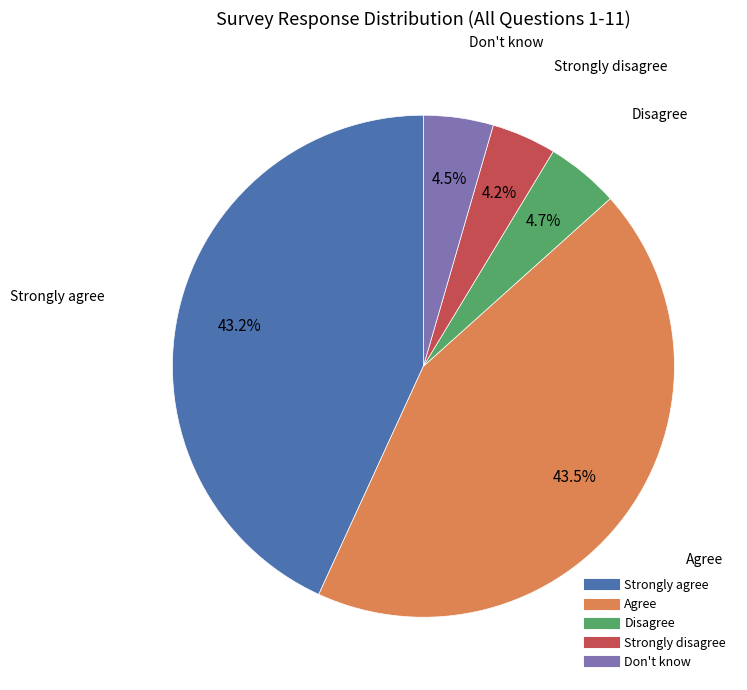

Between Don't know and Strongly agree, which is larger?

Strongly agree